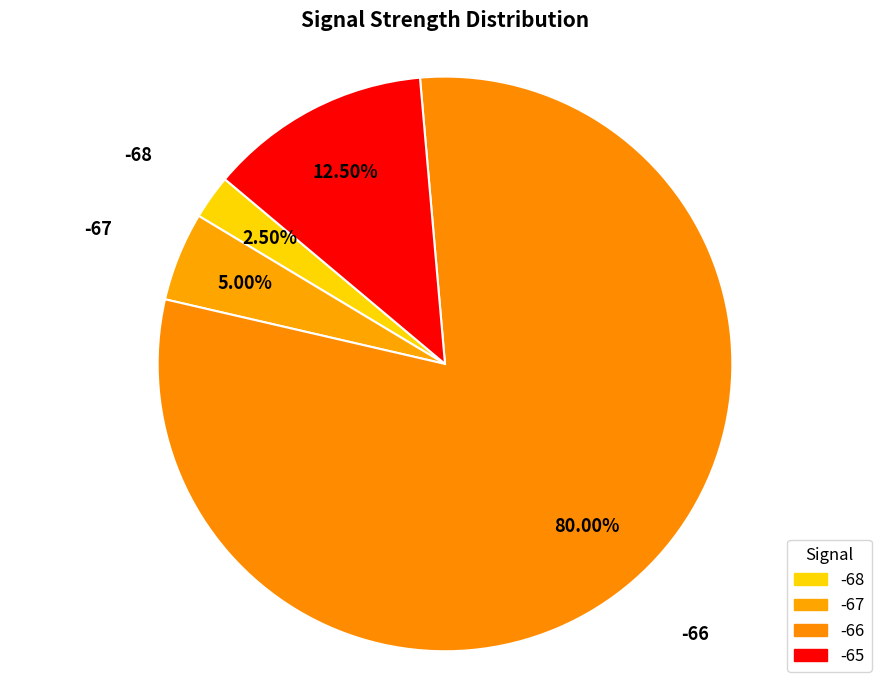

How many slices are in this pie chart?

4